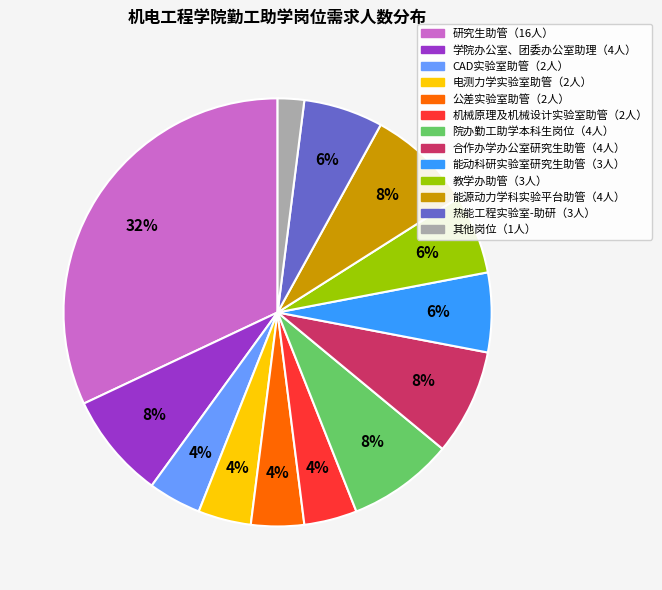

To the nearest percent, what is the difference between the largest and smallest slice percentages?

30%